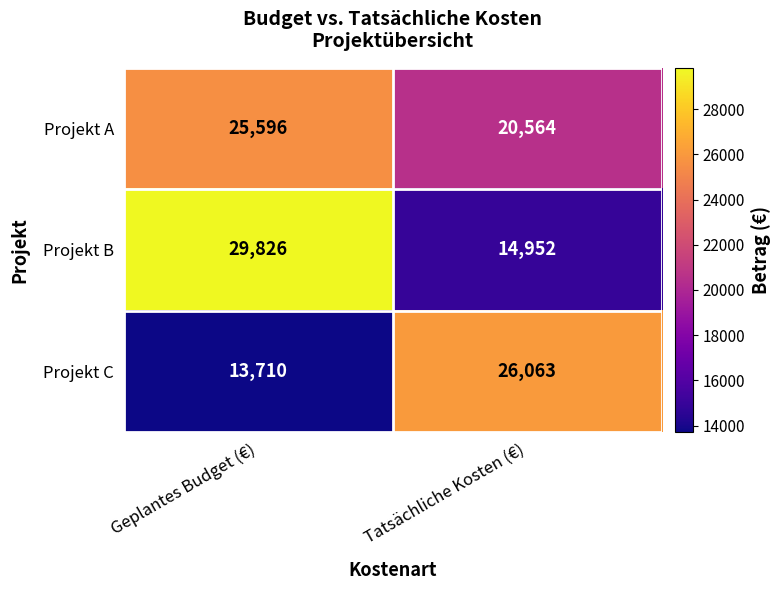

Reading left to right, list all the values displayed in this chart.

Projekt A: Geplantes Budget (€)=25596	Tatsächliche Kosten (€)=20564
Projekt B: Geplantes Budget (€)=29826	Tatsächliche Kosten (€)=14952
Projekt C: Geplantes Budget (€)=13710	Tatsächliche Kosten (€)=26063